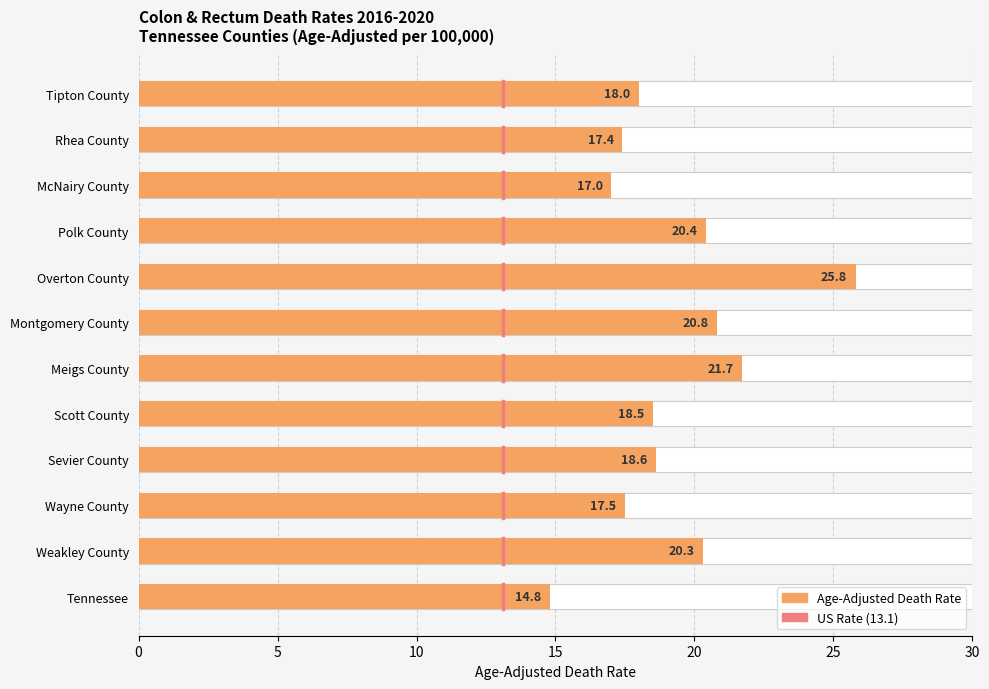

The value at Overton County is 25.8. True or false?

True